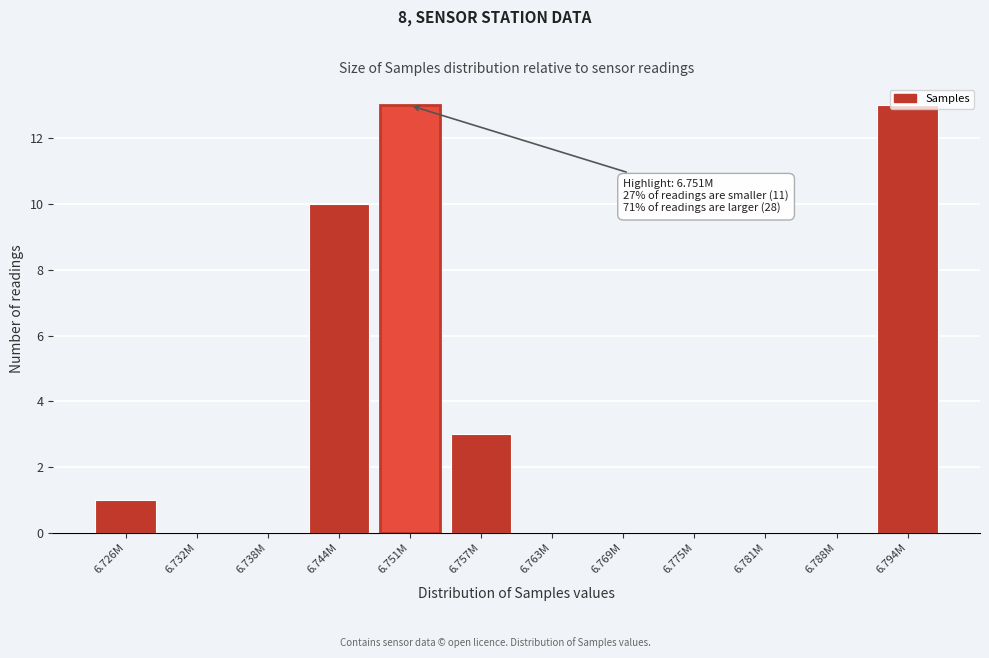

The chart shows a value of 0 at 6.775M. True or false?

True